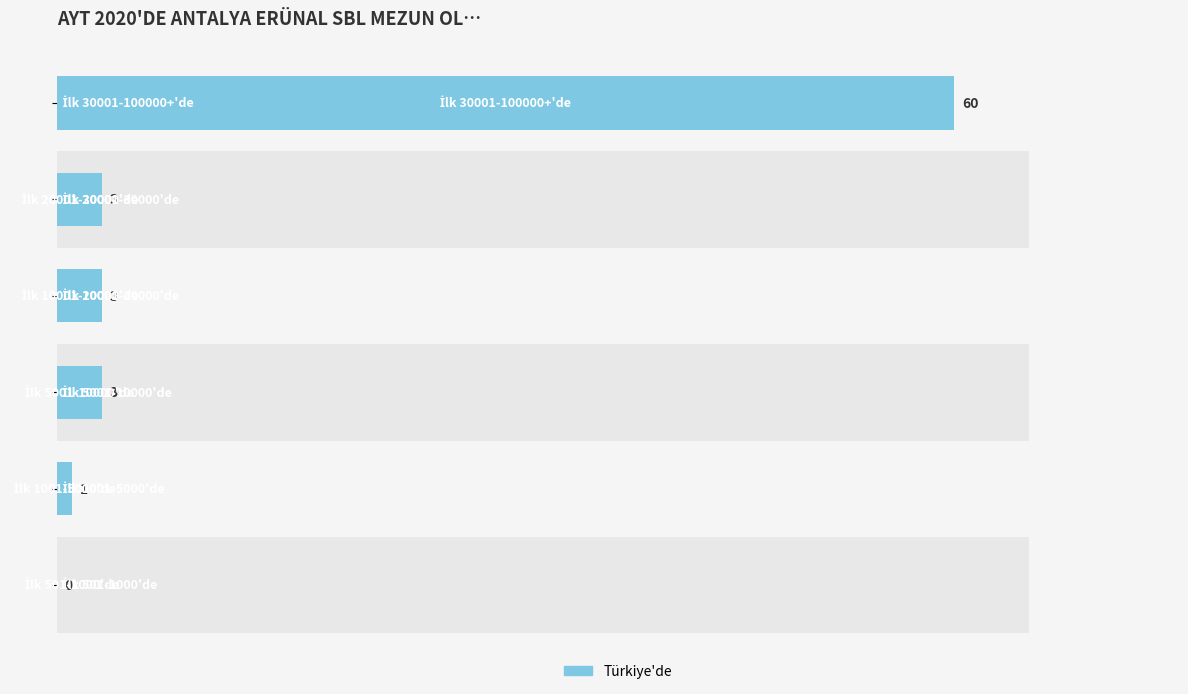

Is it true that the value at 0 is -20?

False